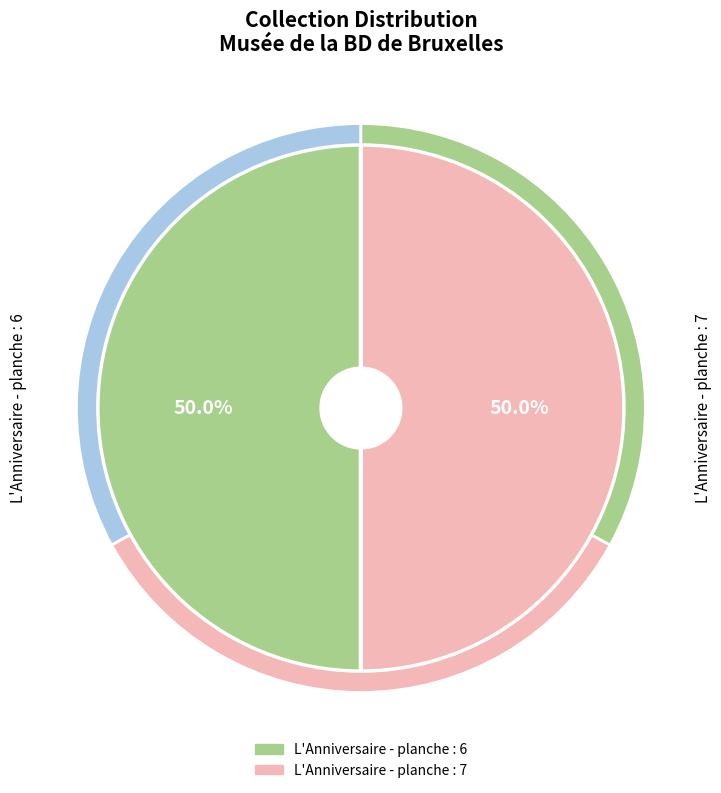

What is the ratio of the value at L'Anniversaire - planche : 6 to the value at L'Anniversaire - planche : 7?

1.0